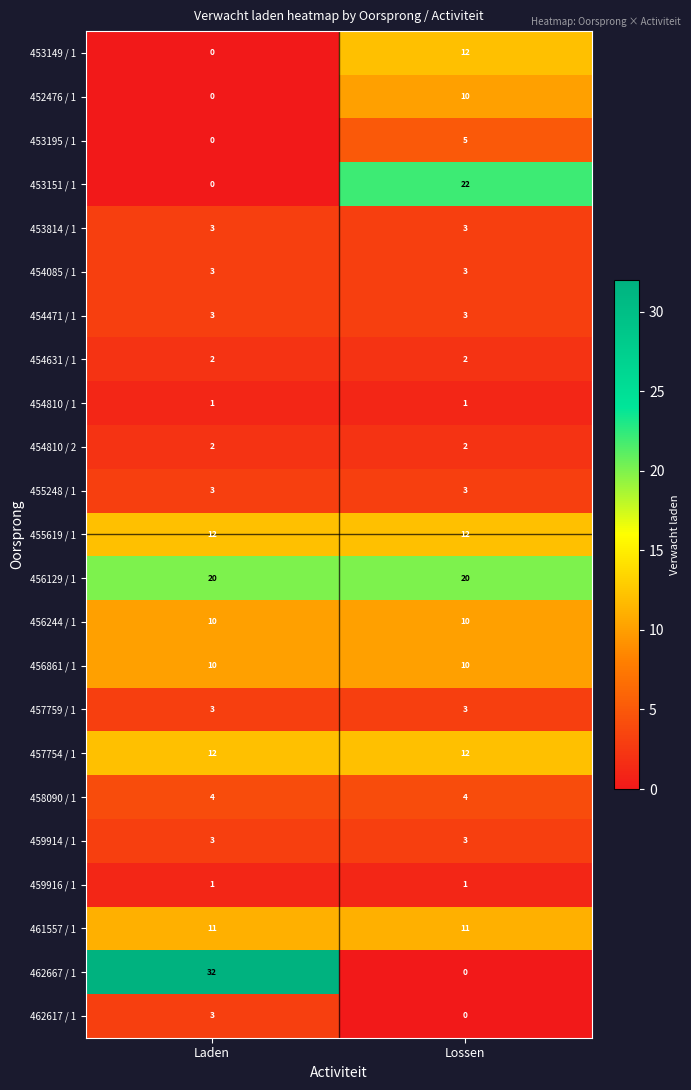

What is the total value across all series at Laden?

138